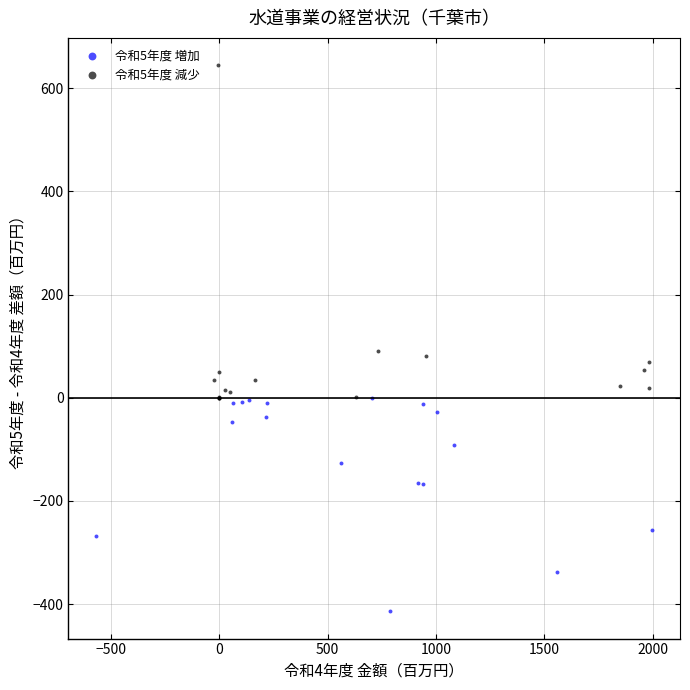

Which series reaches the maximum Y coordinate?

令和5年度 減少